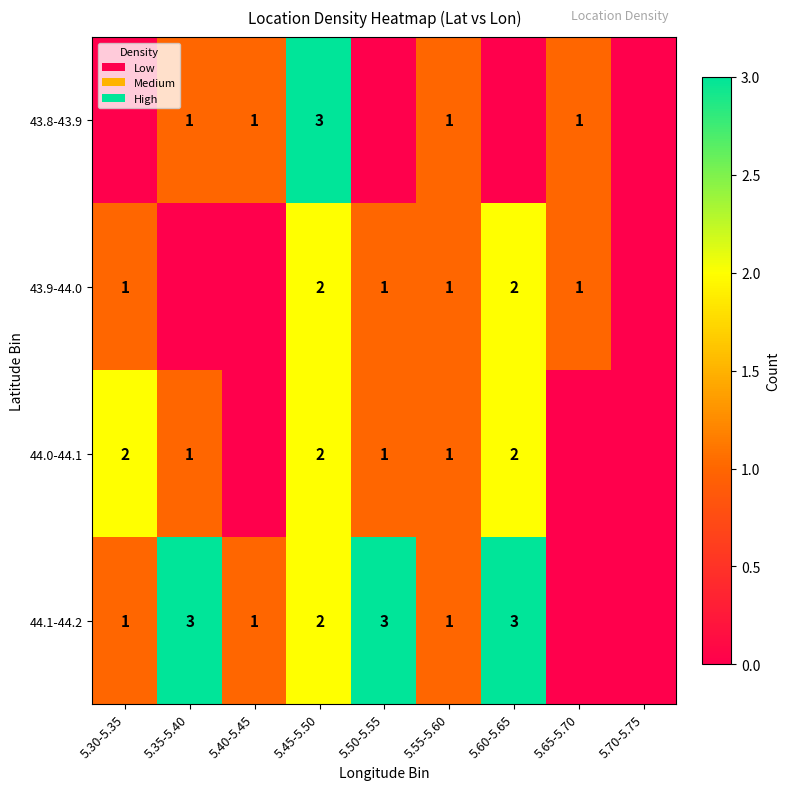

Which label corresponds to the smallest value in the chart?

5.30-5.35